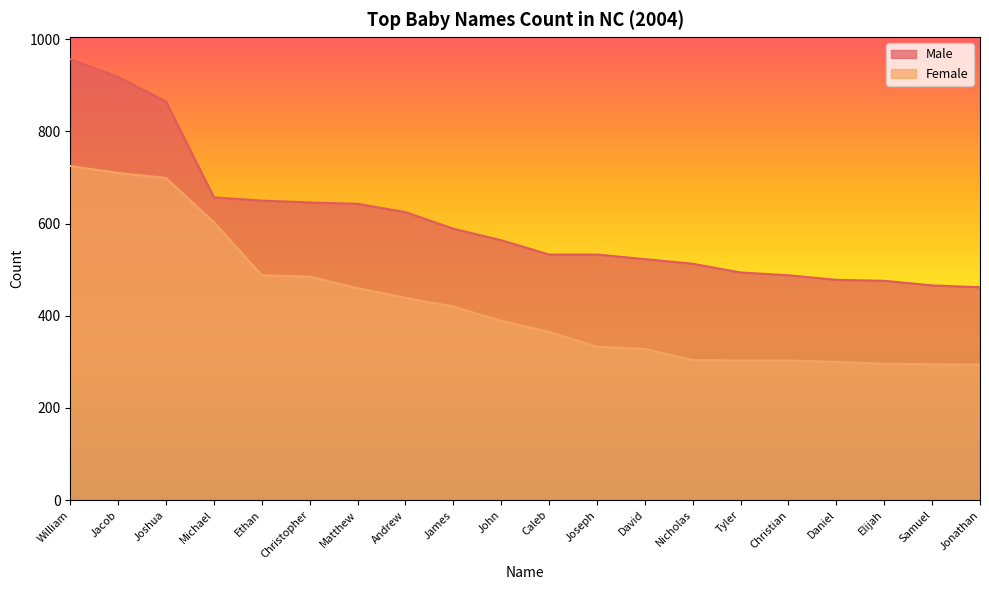

List the labels in order of Male value, smallest first.

Jonathan, Samuel, Elijah, Daniel, Christian, Tyler, Nicholas, David, Caleb, Joseph, John, James, Andrew, Matthew, Christopher, Ethan, Michael, Joshua, Jacob, William